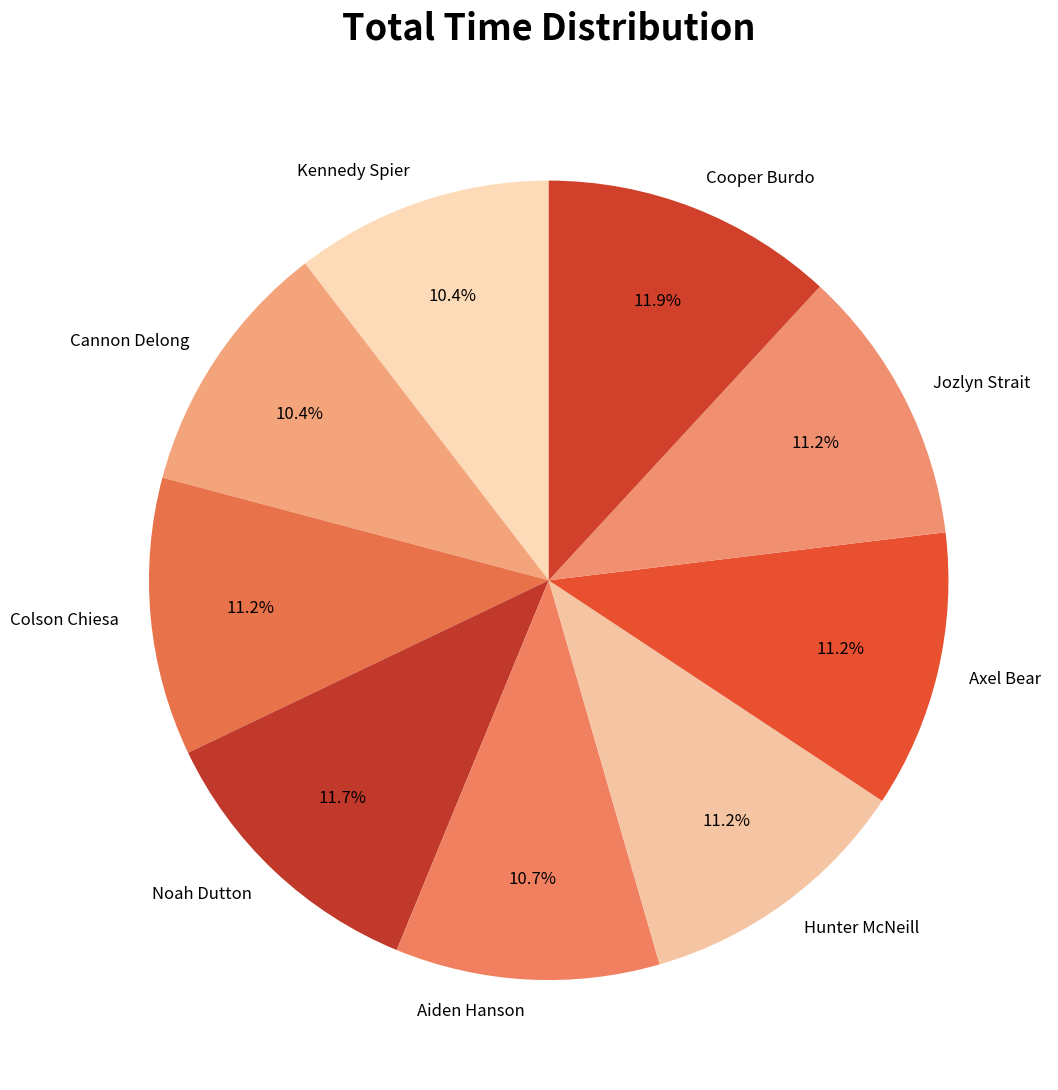

To the nearest percent, what percentage of the pie is Colson Chiesa?

11%